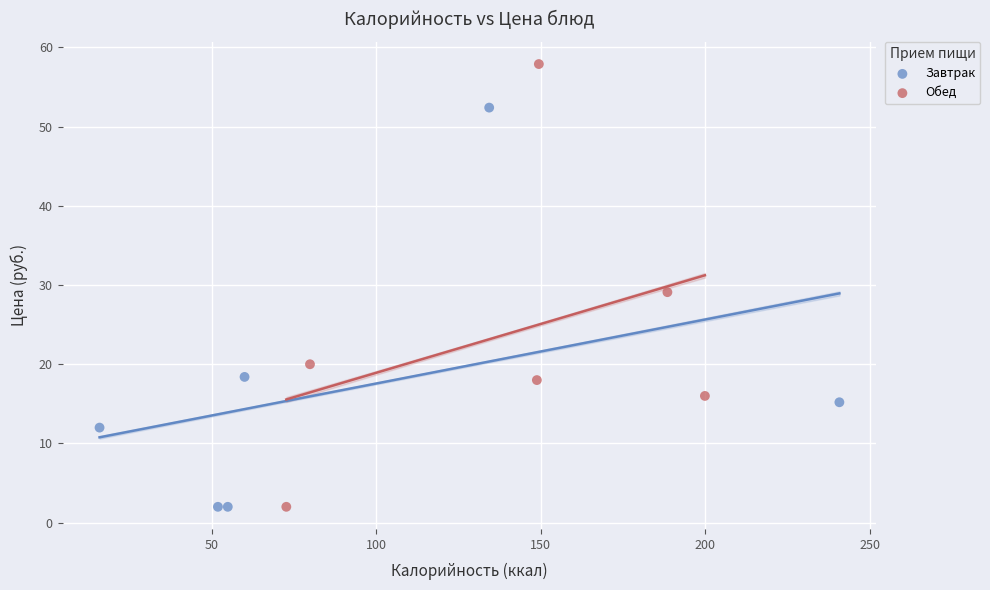

Which series has the largest Y range (max minus min)?

Обед